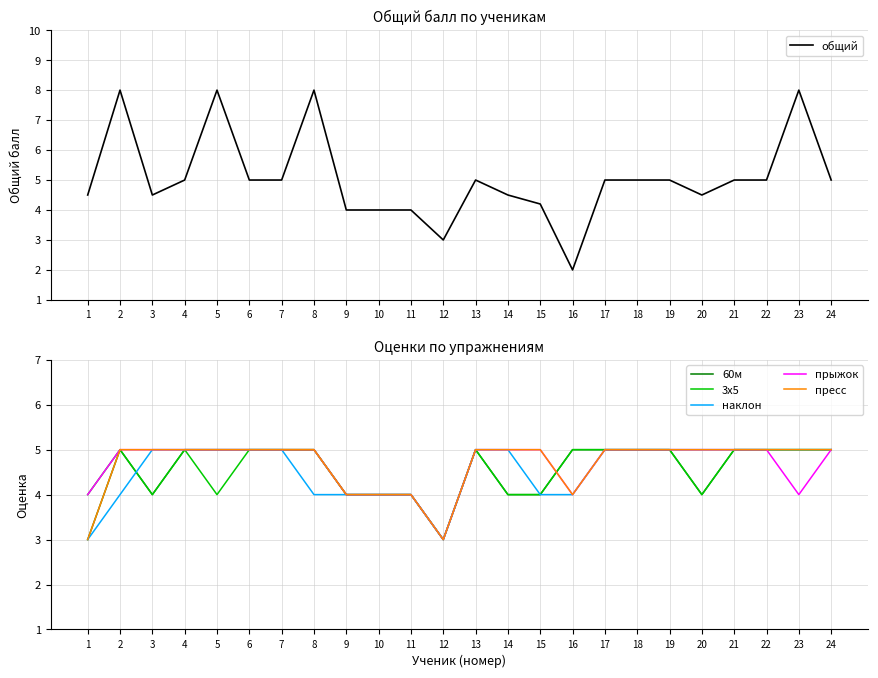

Which has a higher value, 22 or 14?

22